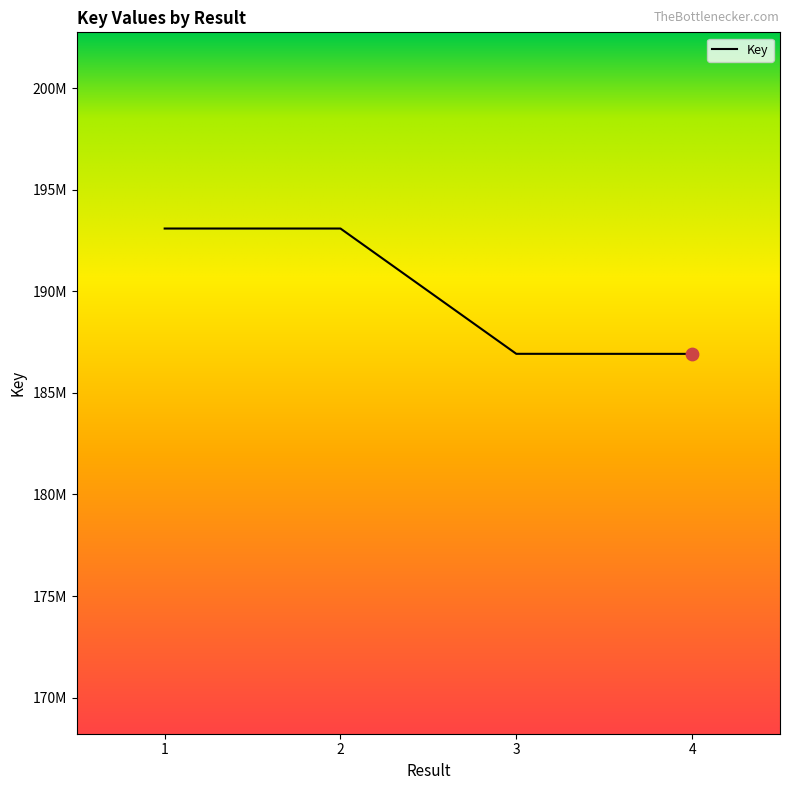

Approximately how many times larger is the value at 2 compared to 3?

1.0